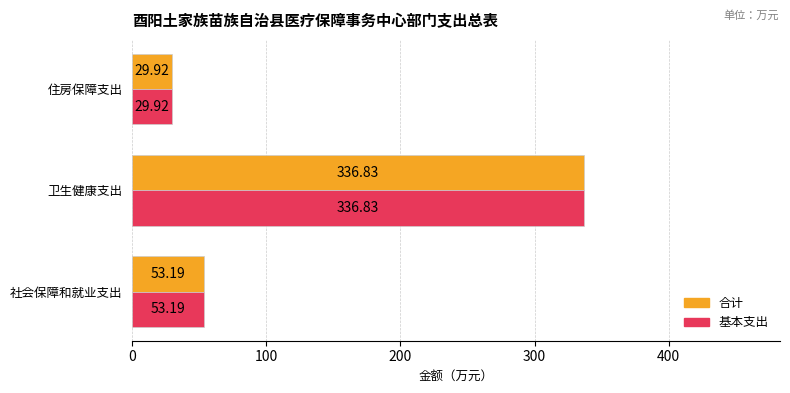

At which label does 合计 reach its minimum?

住房保障支出